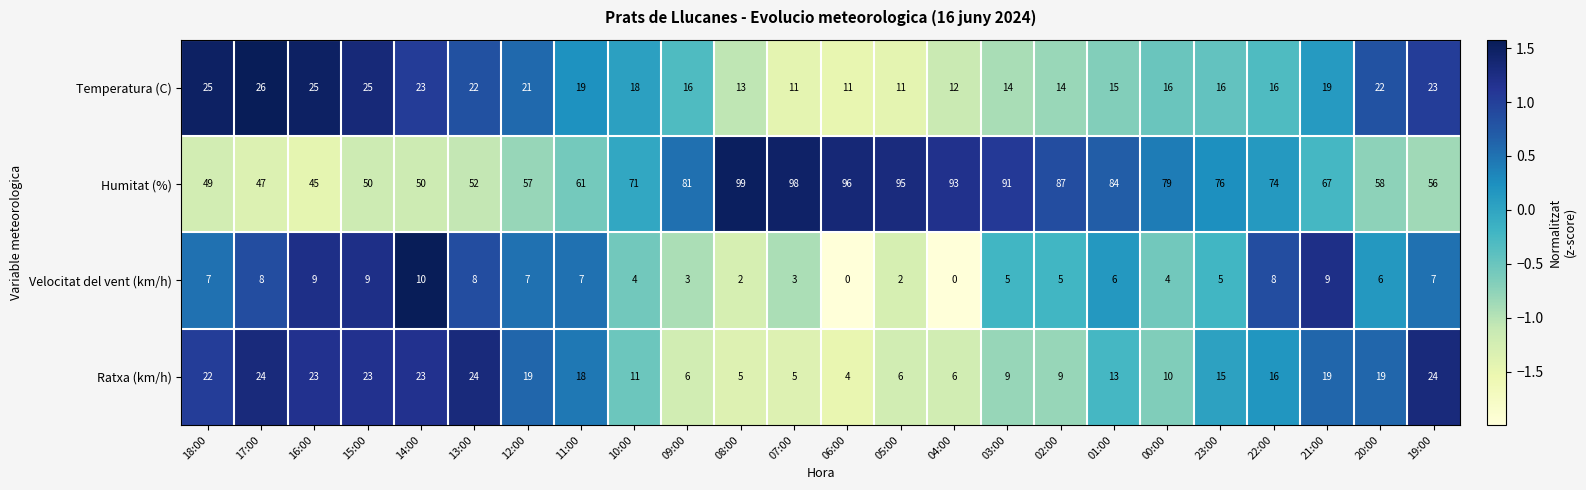

Where does the Humitat (%) series first go above 74?

09:00